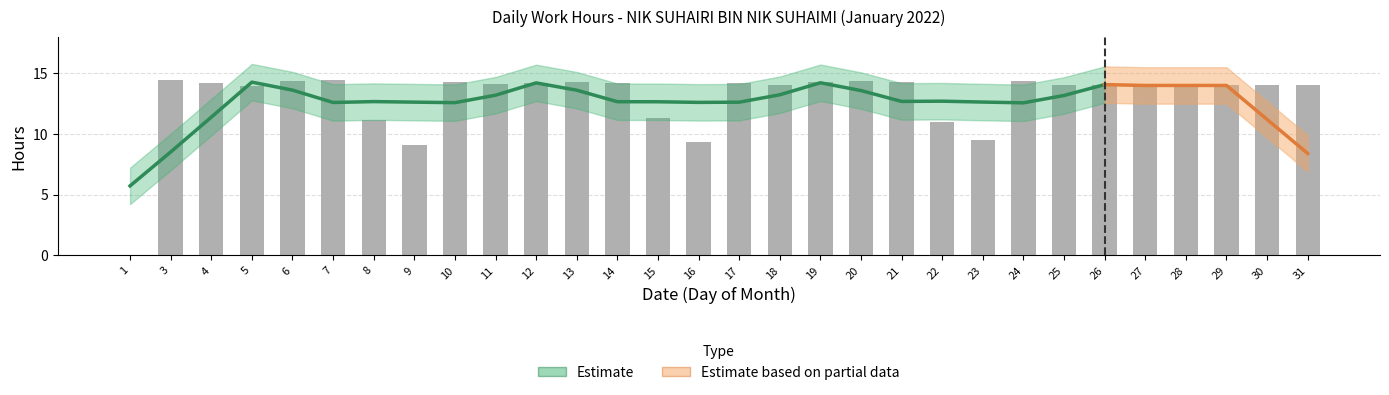

List the labels in order of value, largest first.

3, 7, 20, 24, 6, 10, 21, 13, 19, 12, 4, 14, 17, 11, 18, 25, 26, 27, 28, 29, 30, 31, 5, 15, 8, 22, 23, 16, 9, 1